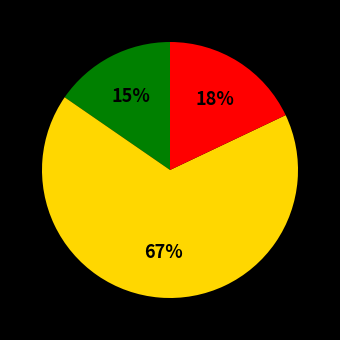

Is there a majority slice in this chart?

Yes